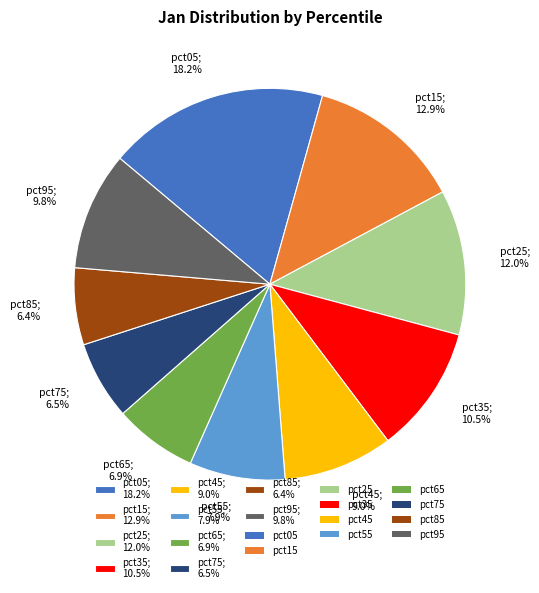

What is the total percentage of pct15 and pct55?

20.8%